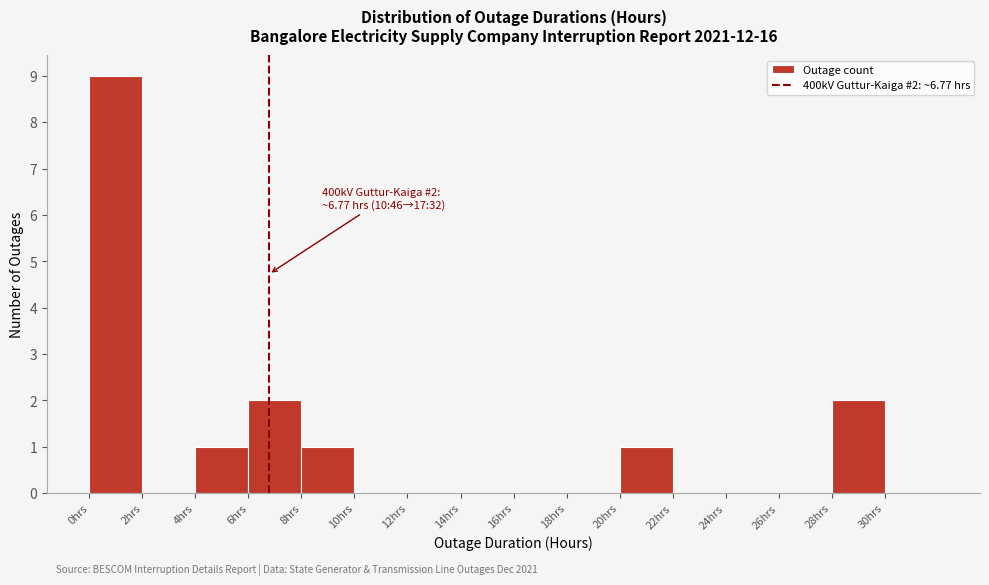

Over which range of the x-axis is the bar tallest?

0 to 2